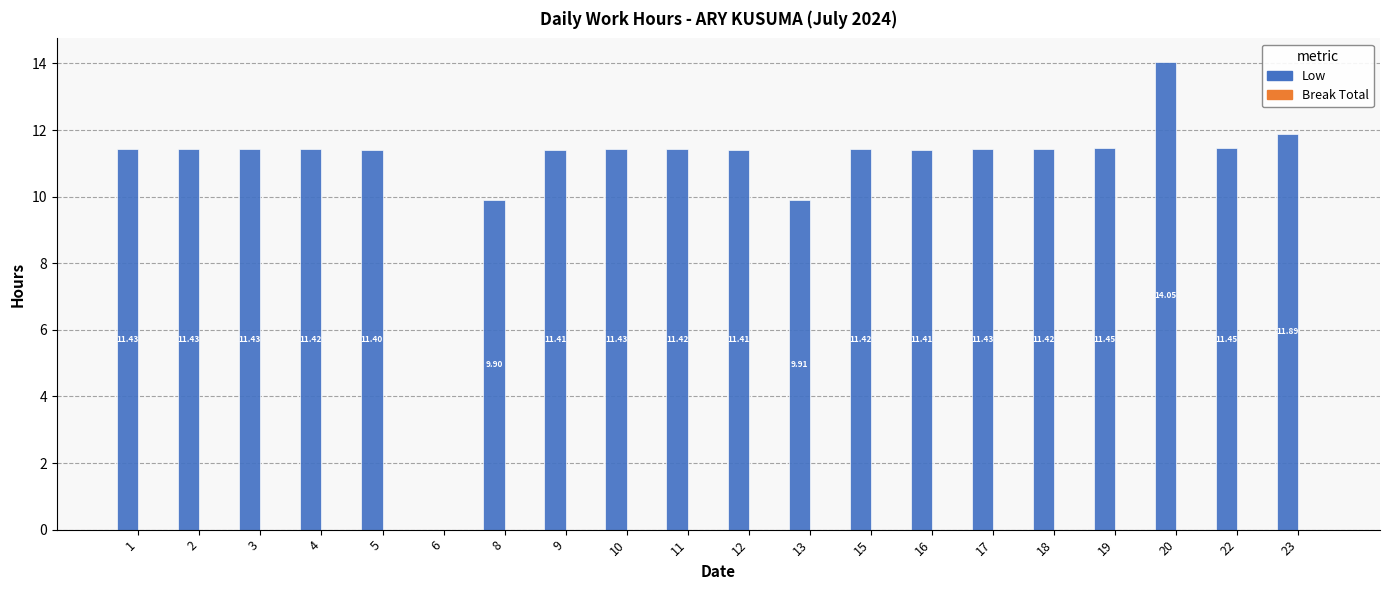

What is the sum of all values?

217.1